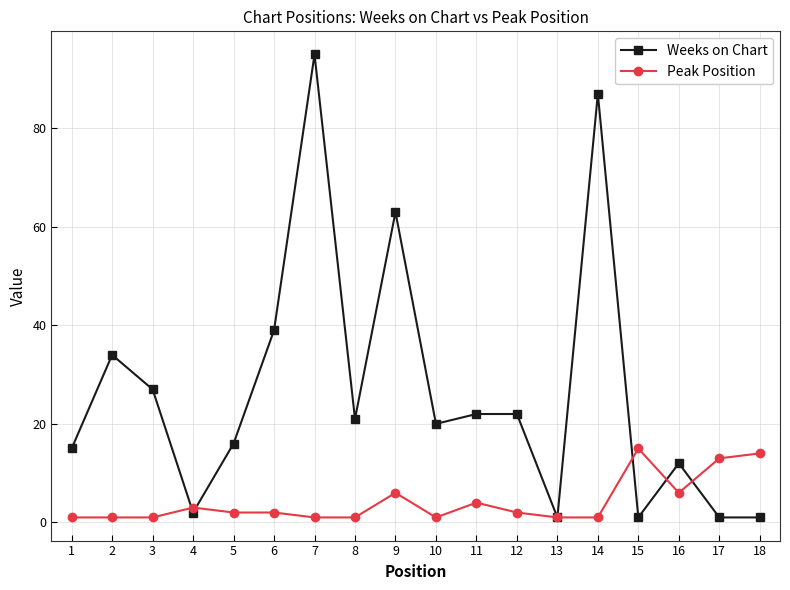

Which series has the largest total across all categories?

Weeks on Chart